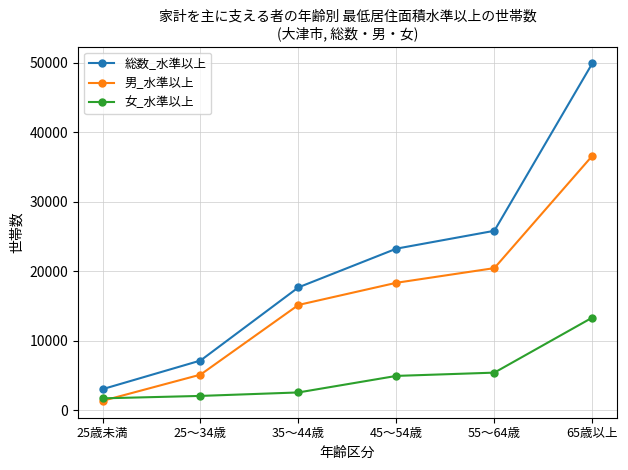

What is the value of the 女_水準以上 point at the 5th from the left?

5380